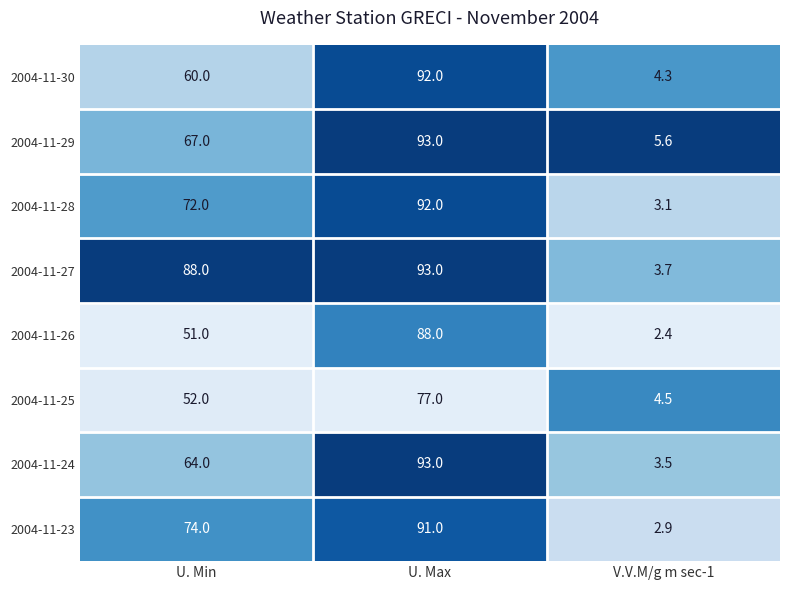

Count the number of categories in the chart.

3